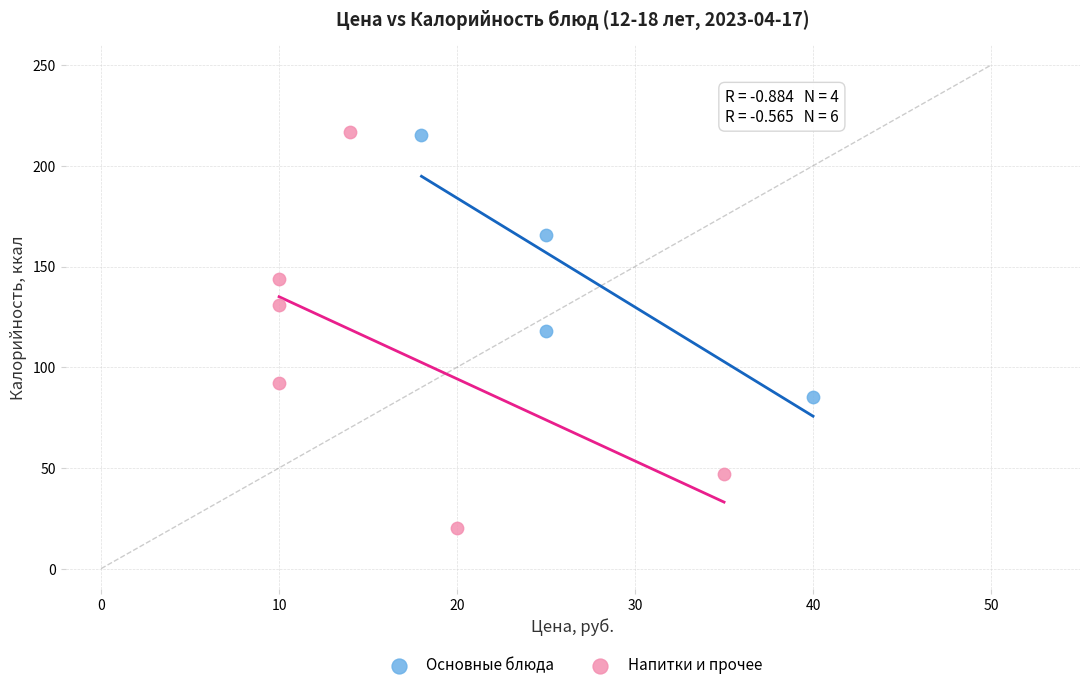

Which series reaches the minimum Y coordinate?

Напитки и прочее